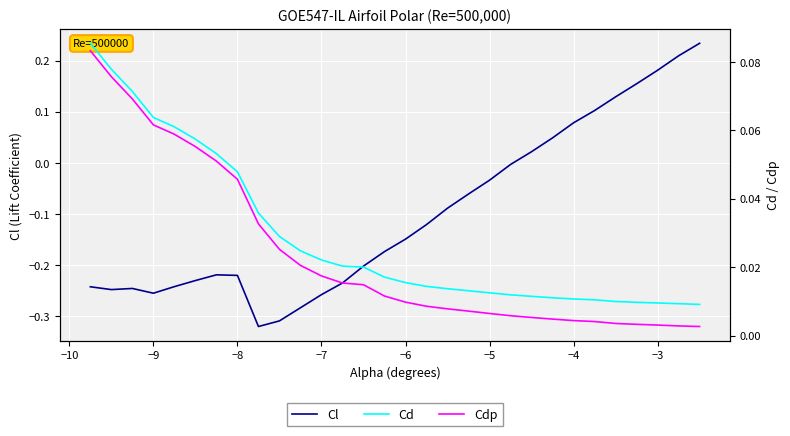

True or false: Cl and Cd cross at least once.

True